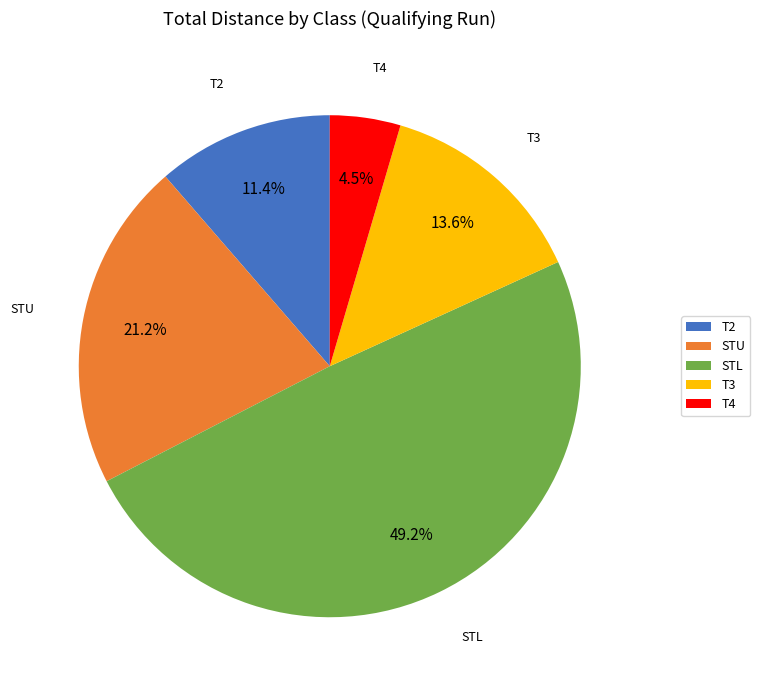

Is there a majority slice in this chart?

No